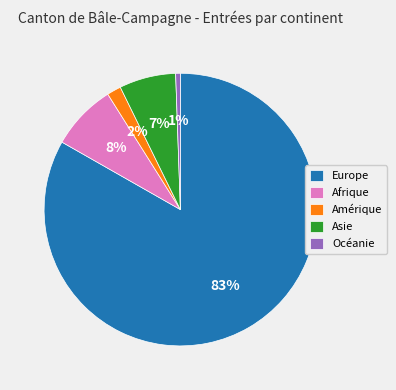

True or false: Océanie accounts for 13% of the total.

False